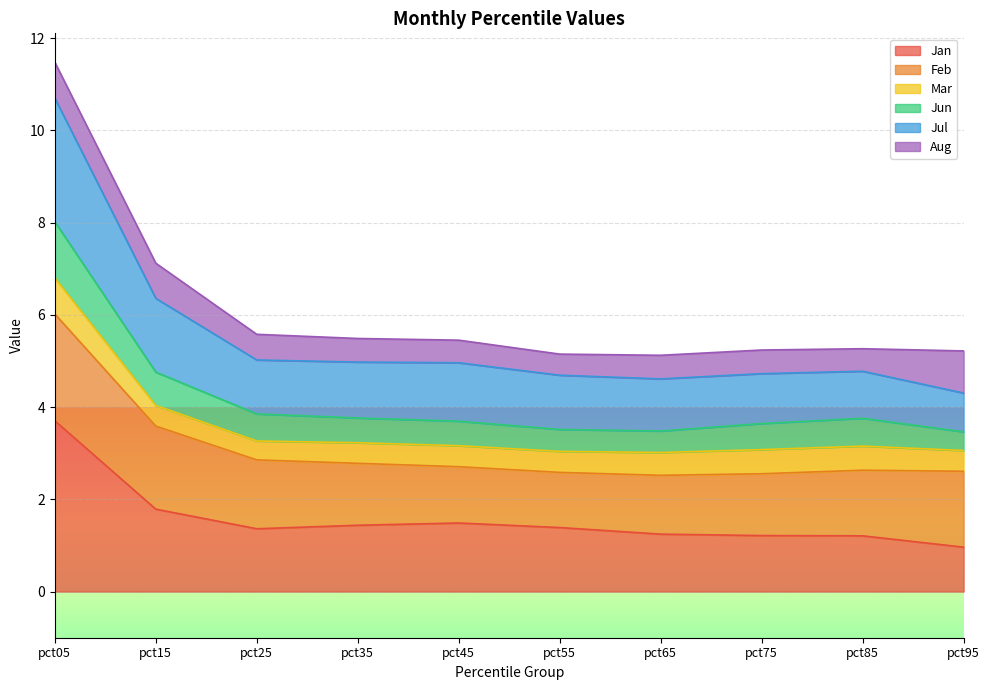

Which label corresponds to the smallest value in the chart?

pct95